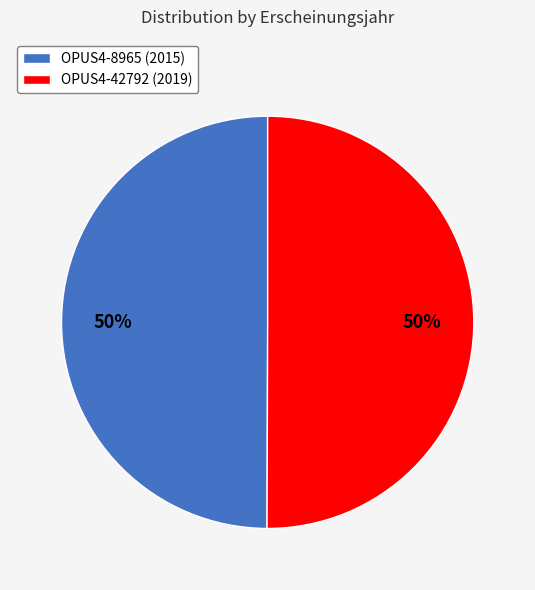

To the nearest percent, what is the average slice percentage?

50%